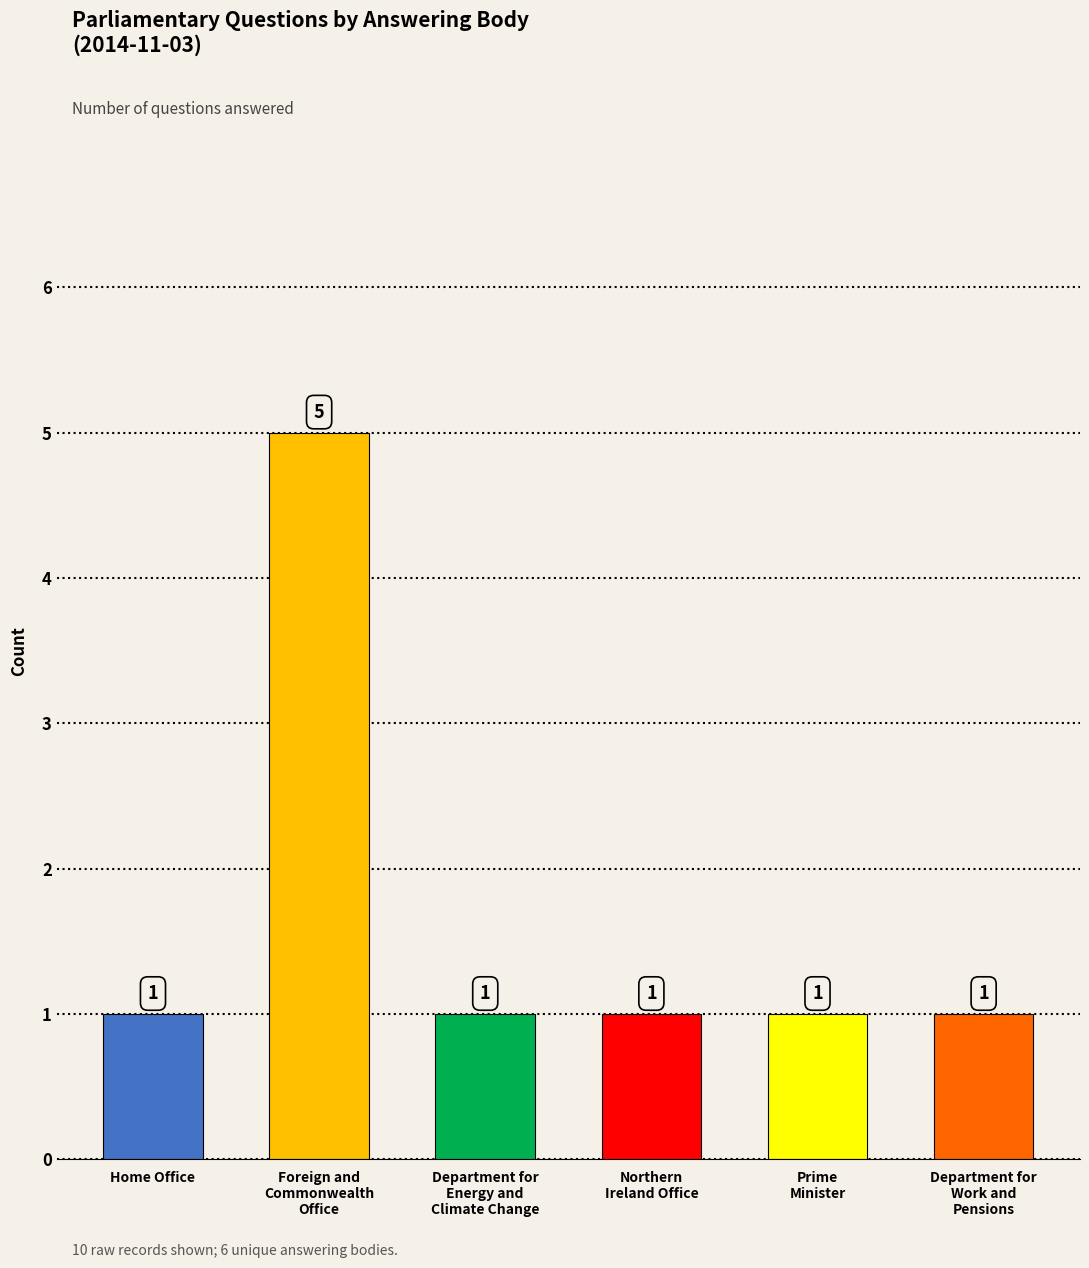

What is the maximum value shown in the chart?

5